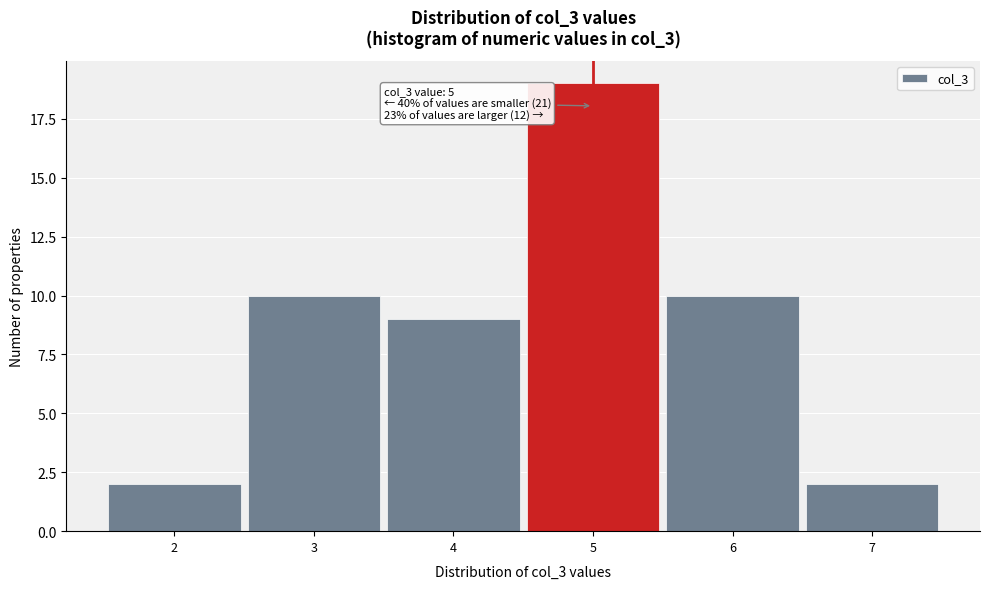

Which range on the x-axis has the tallest bar?

4.5 to 5.5